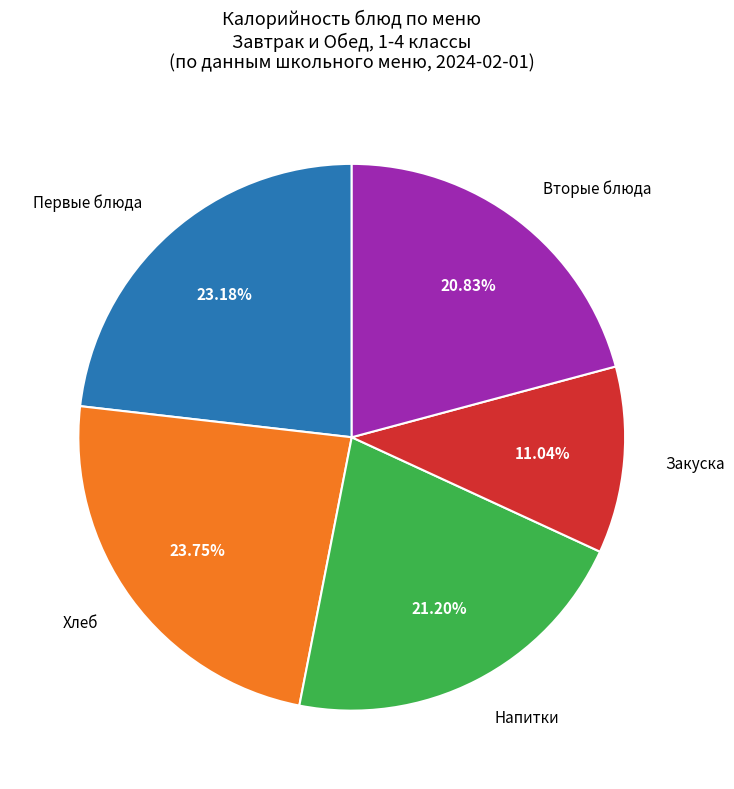

Is there any slice that represents more than half of the pie?

No